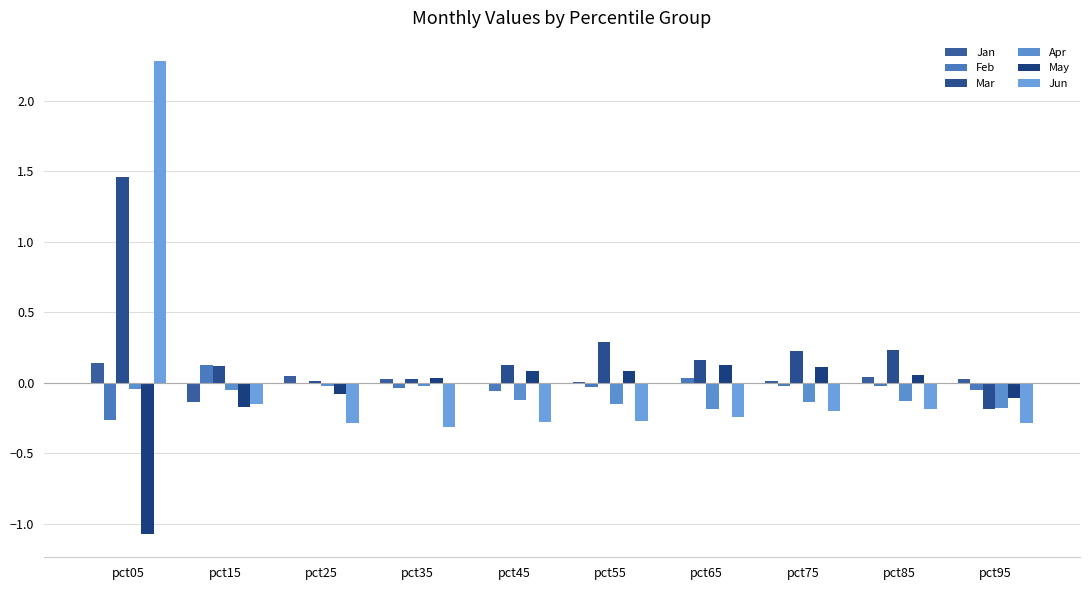

How many groups of bars are there?

10